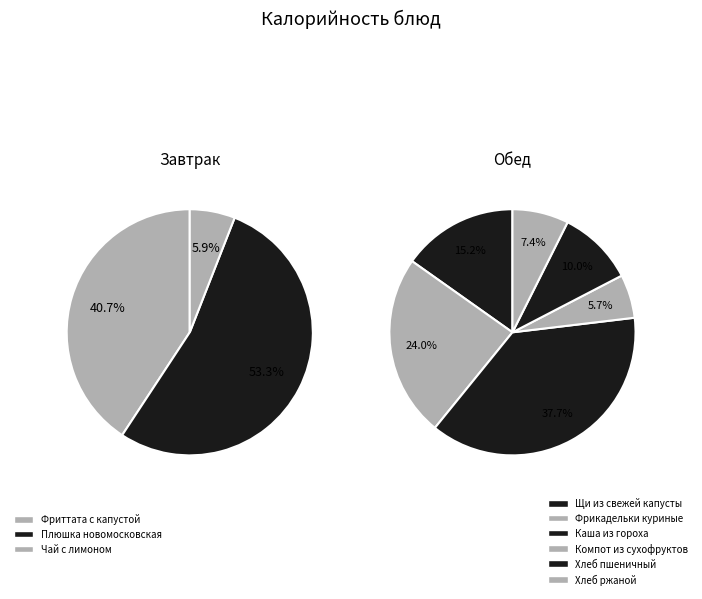

What is the smallest slice in the pie chart?

Чай с лимоном